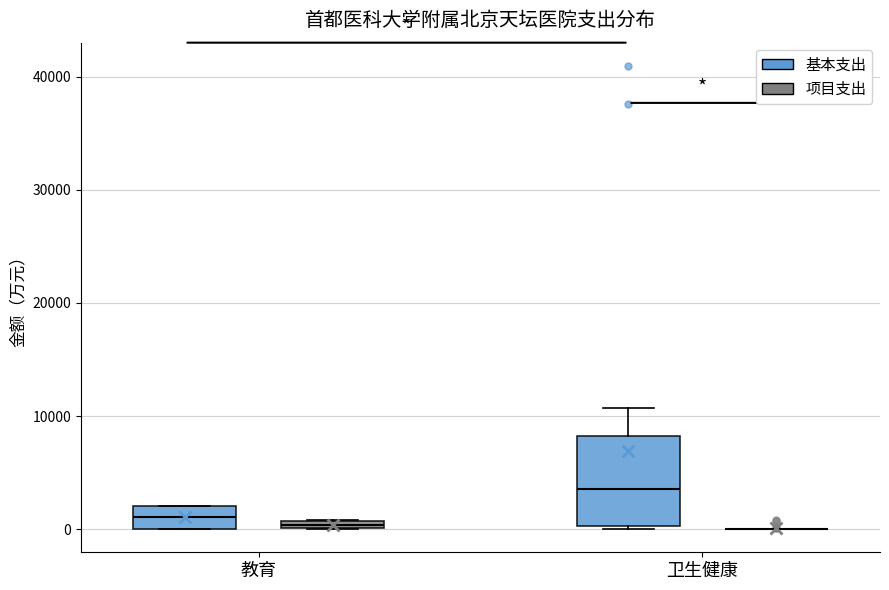

Comparing the boxes themselves (not the whiskers), which one is the tallest?

卫生健康 (基本支出)